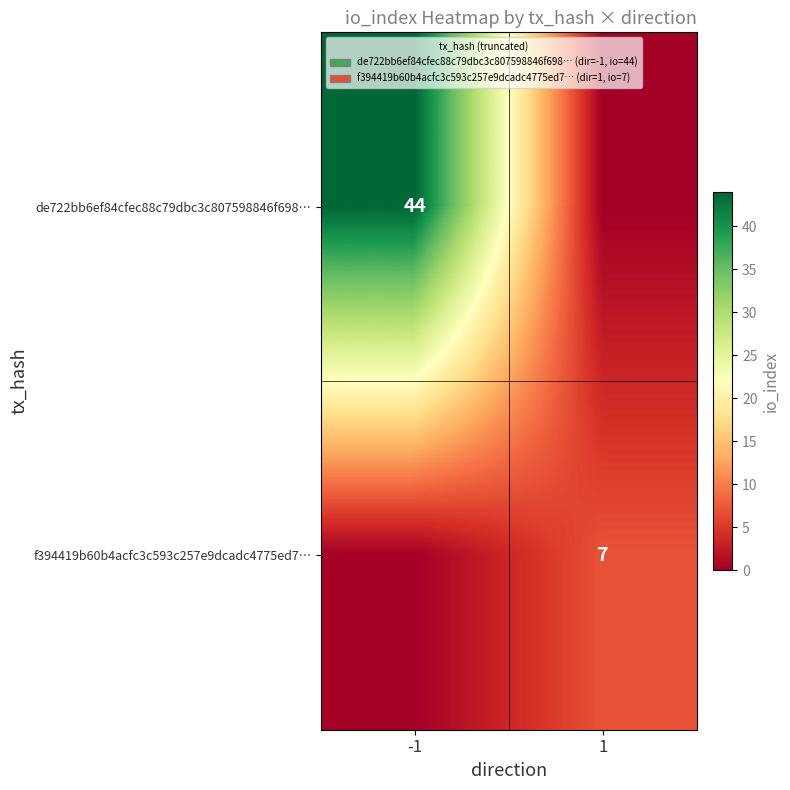

The value of f394419b60b4acfc3c593c257e9dcadc4775ed7… at 1 is 7. True or false?

True